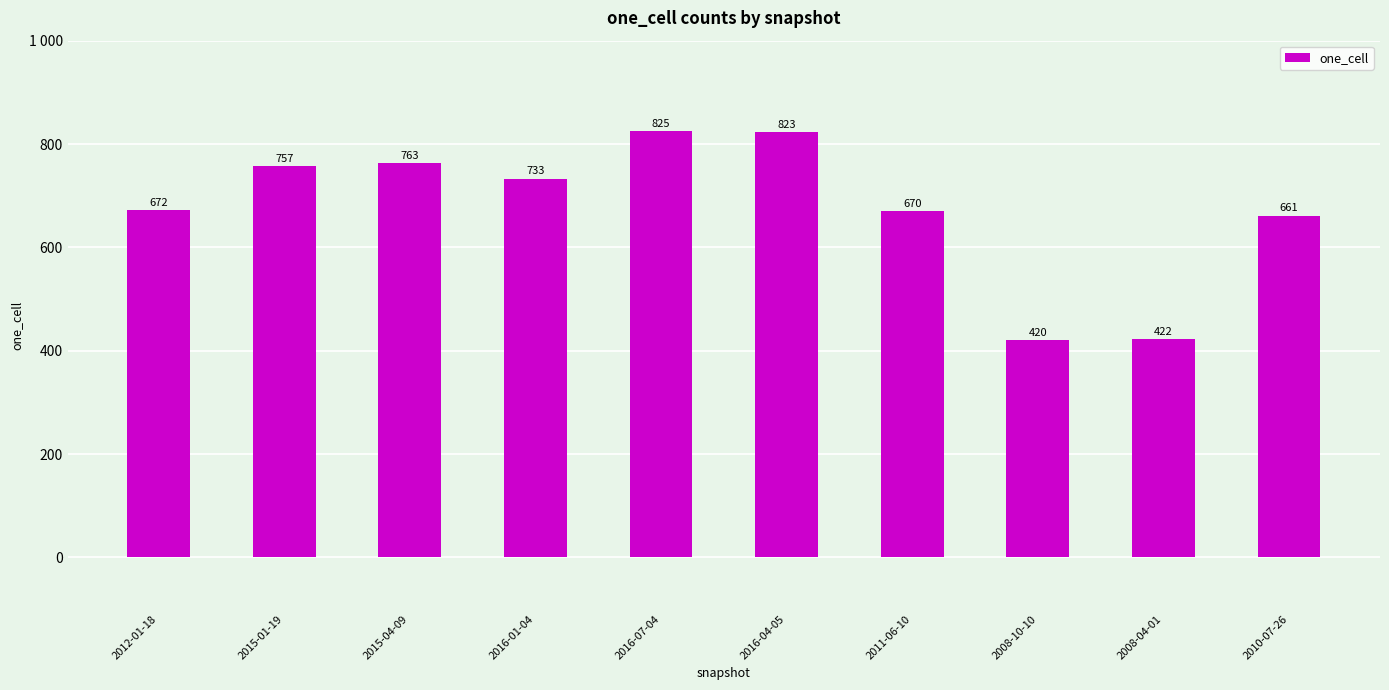

The chart shows a value of 265 at 2011-06-10. True or false?

False